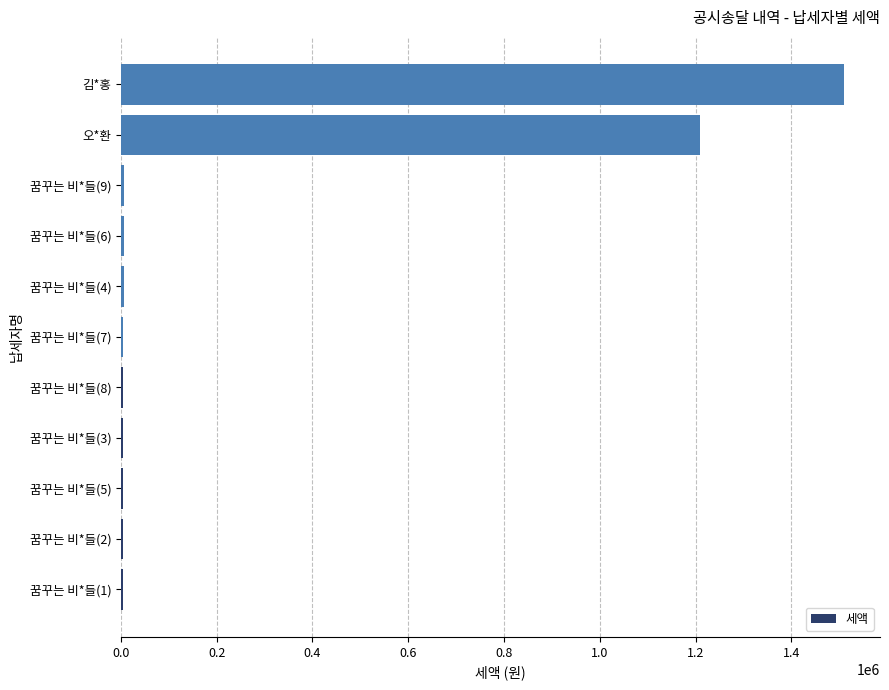

Count the number of data series in this chart.

1